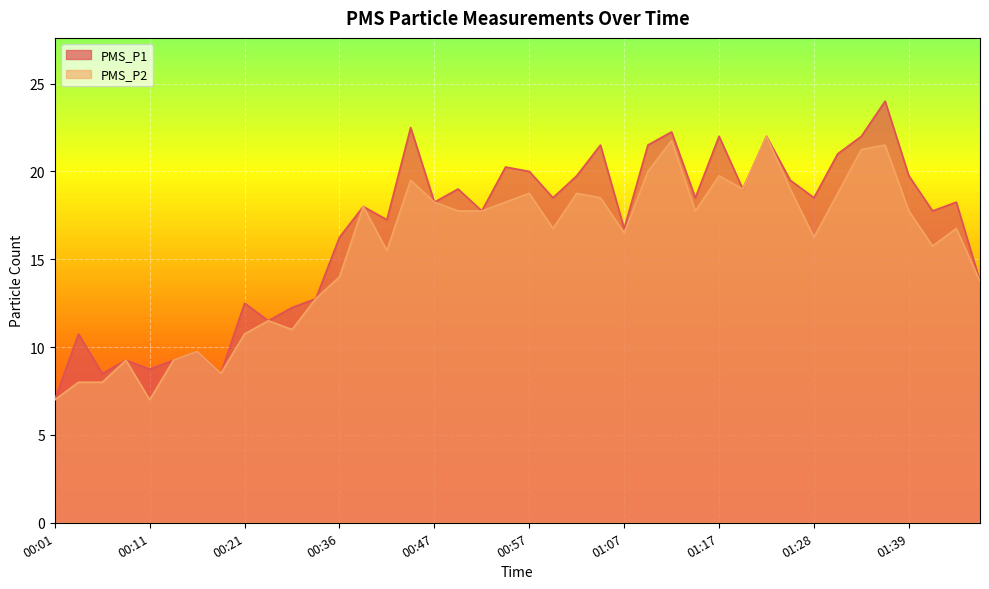

The PMS_P1 series shows 38.2 at 01:22. True or false?

False